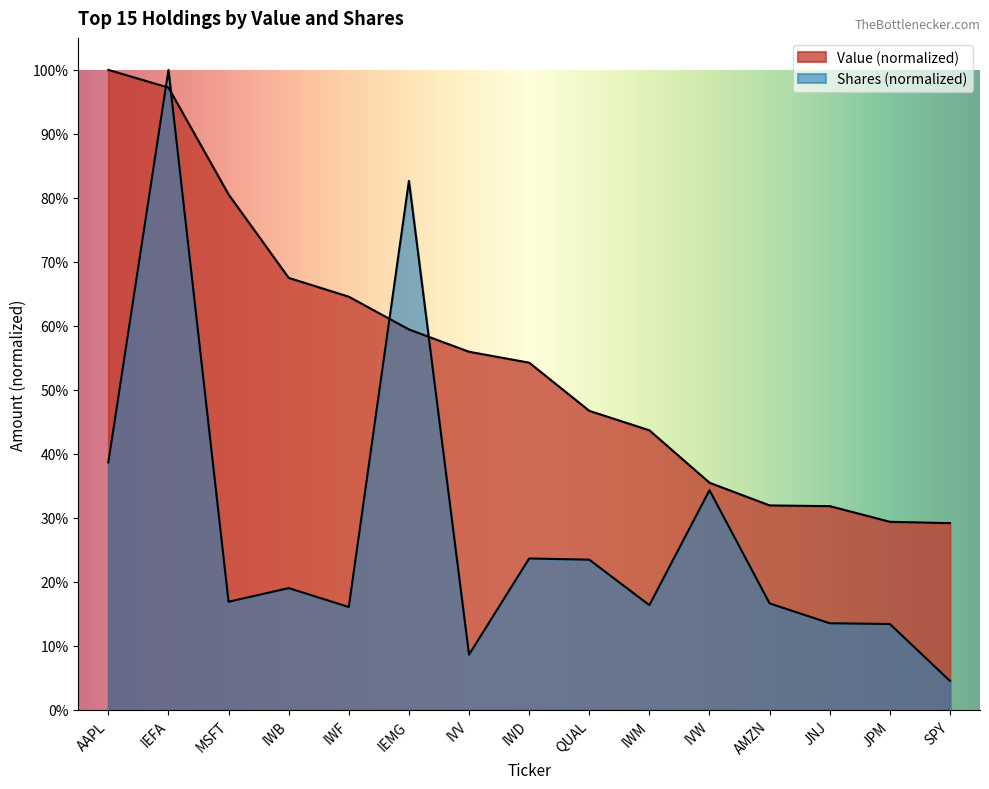

Which series ends up on top after the final intersection of Shares or principal amount and Value?

Value